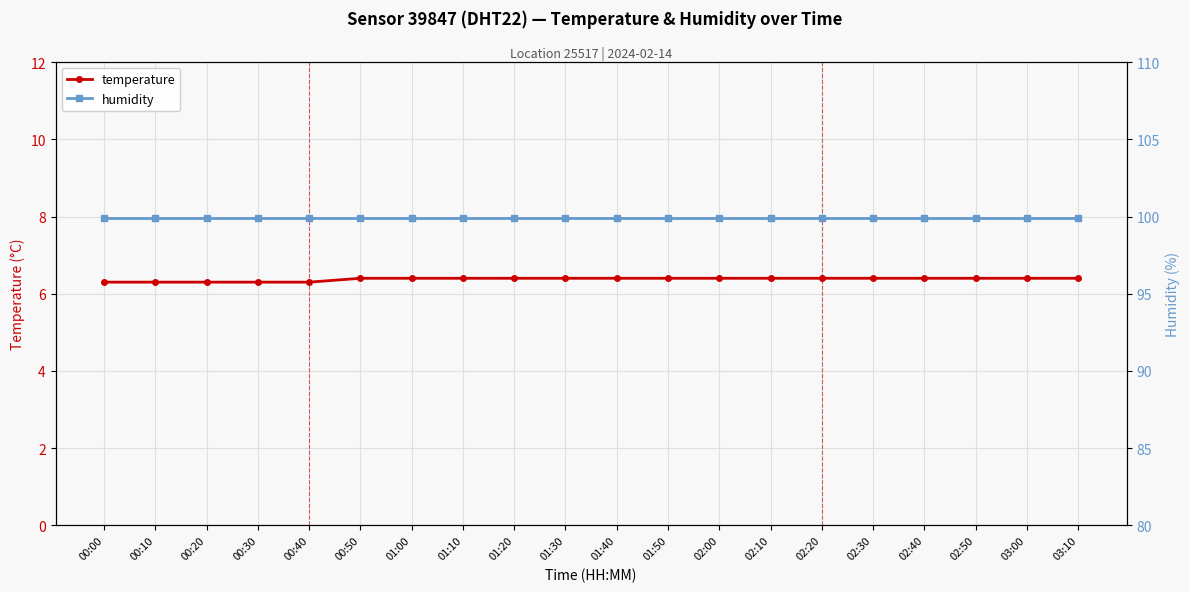

Which label corresponds to the smallest value in the chart?

00:00